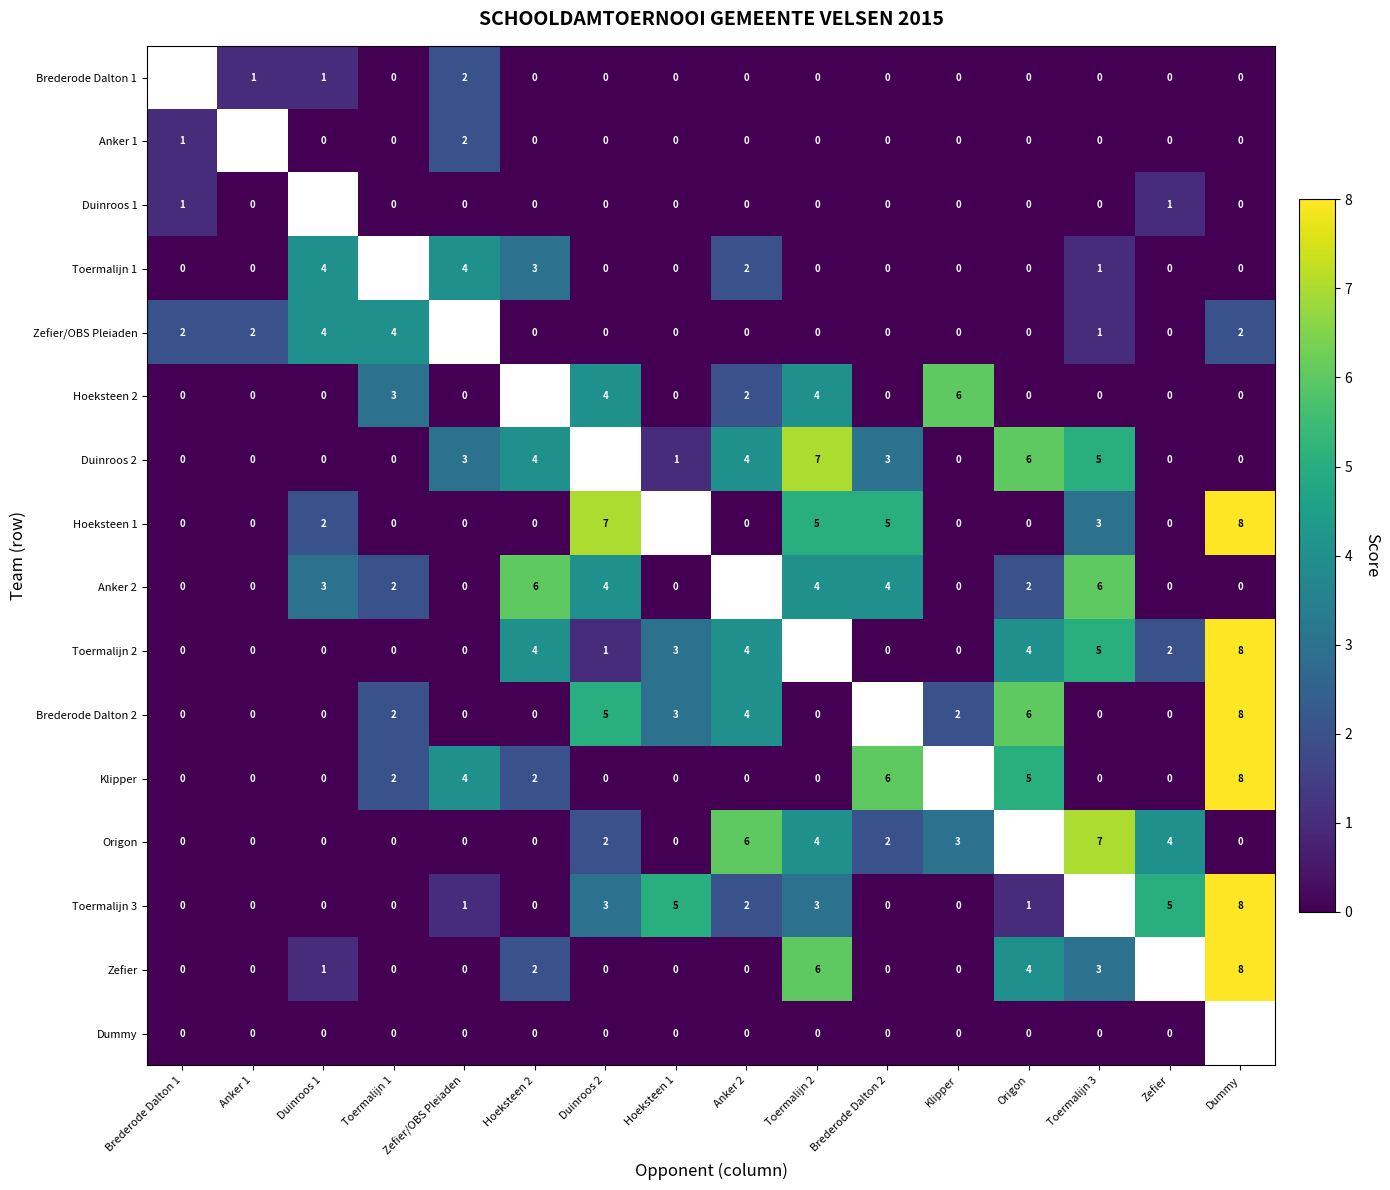

Is the value of Zefier/OBS Pleiaden at Hoeksteen 2 greater than the value of Anker 2 at Origon?

No